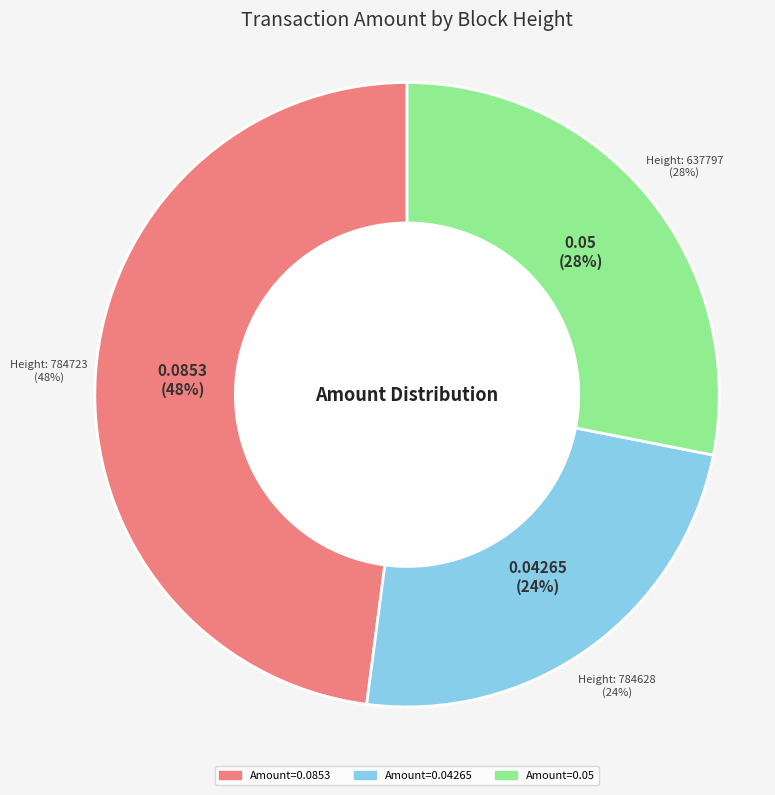

How many segments does this pie chart have?

3